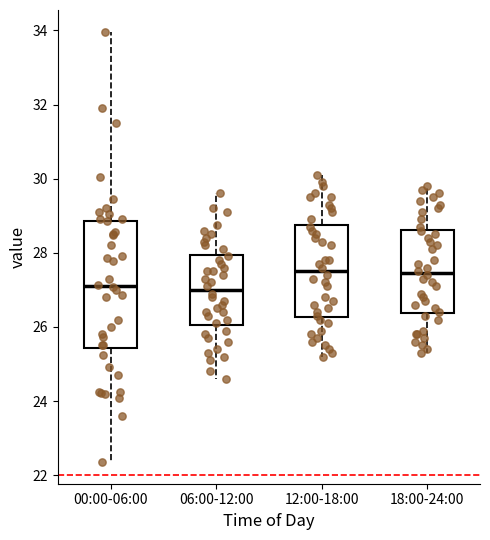

Reading left to right, transcribe this box plot: for each box, give where its median line is, the range the box spans, and where its two whiskers end, as read against the y-axis. The values are not printed on the chart, so give them approximately, as read against the axis.

00:00-06:00: median 27.2, box 25.4 to 28.8, whiskers 22.4 to 34.0
06:00-12:00: median 27.0, box 26.0 to 28.0, whiskers 24.6 to 29.6
12:00-18:00: median 27.6, box 26.2 to 28.8, whiskers 25.2 to 30.2
18:00-24:00: median 27.4, box 26.4 to 28.6, whiskers 25.4 to 29.8